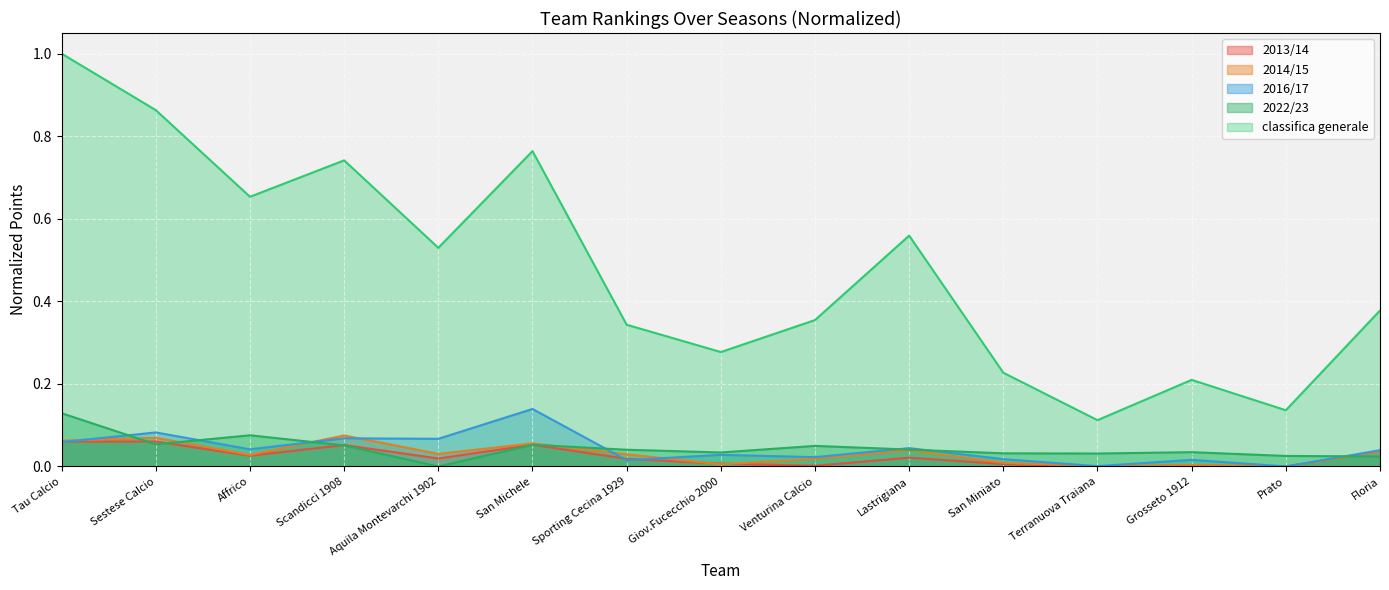

What is the label of the 1st point from the left?

Tau Calcio